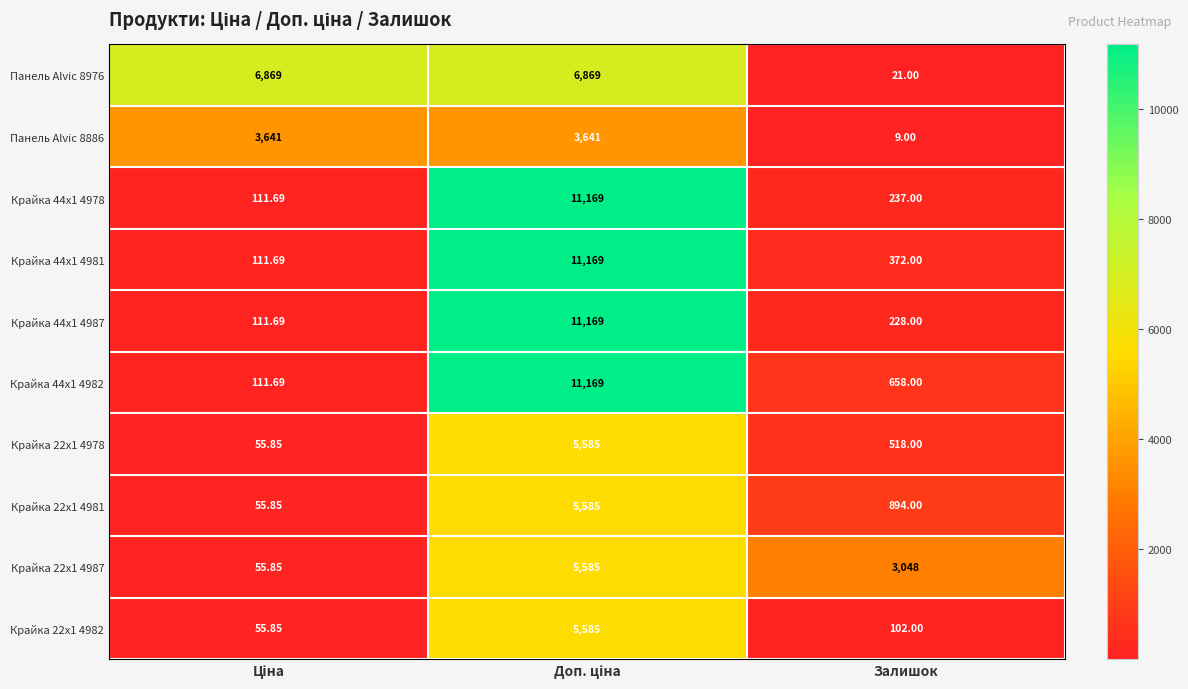

What is the greatest value displayed?

11169.0